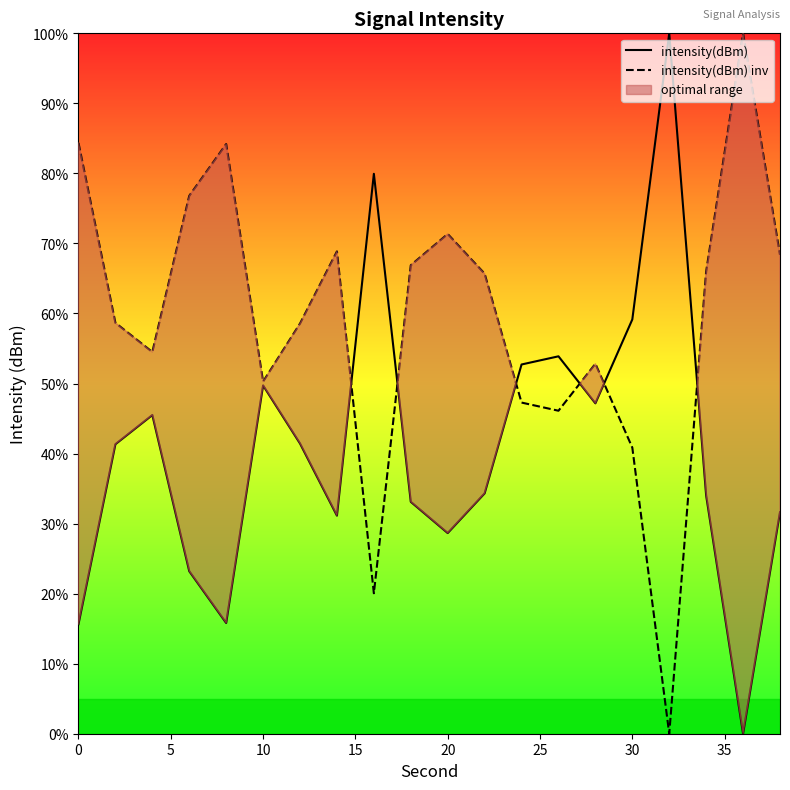

What is the highest value of the intensity(dBm) series?

100.0